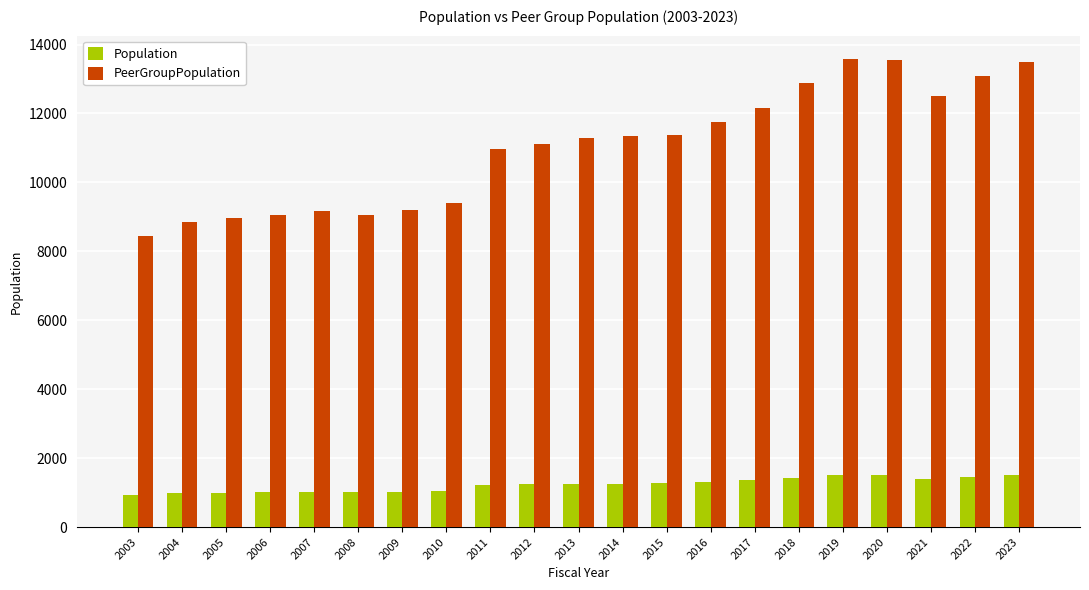

What is the difference between the highest and lowest values at 2008?

8043